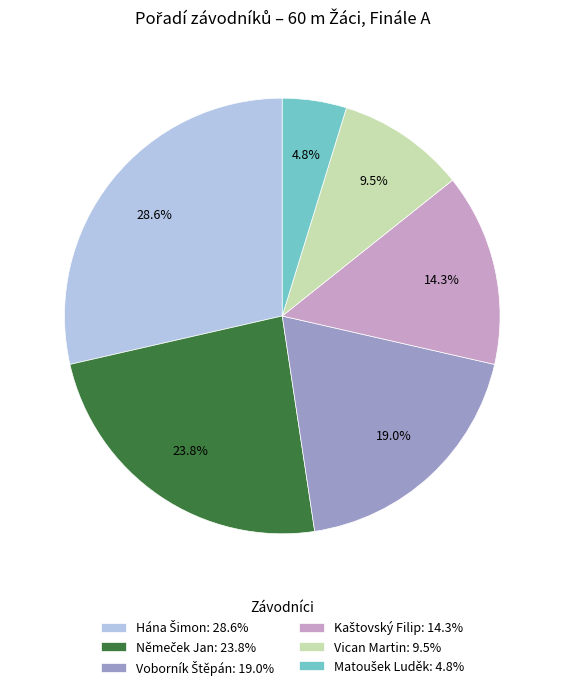

Is there any slice that represents more than half of the pie?

No